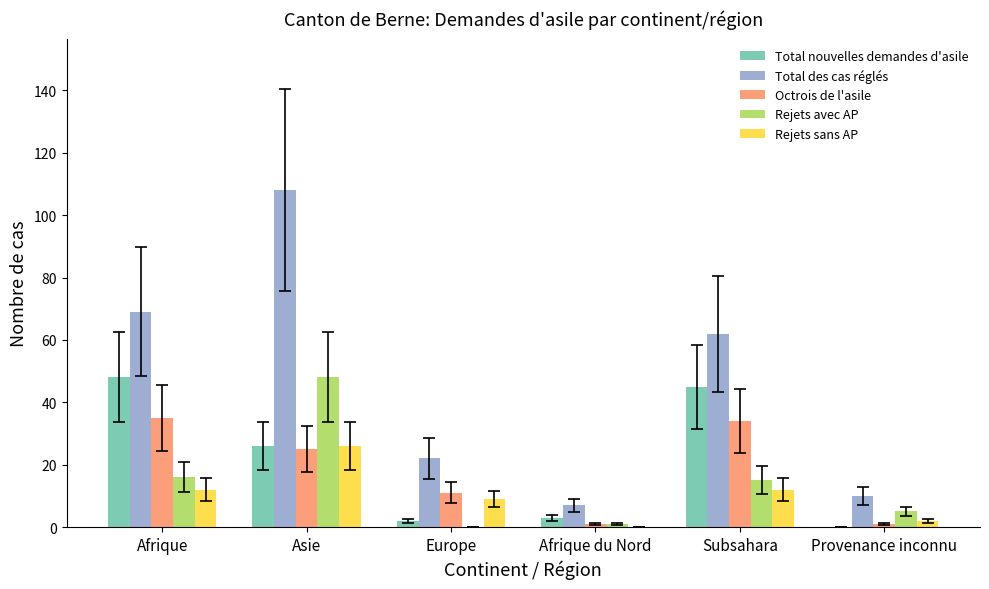

What is the average value of the Rejets sans AP series?

10